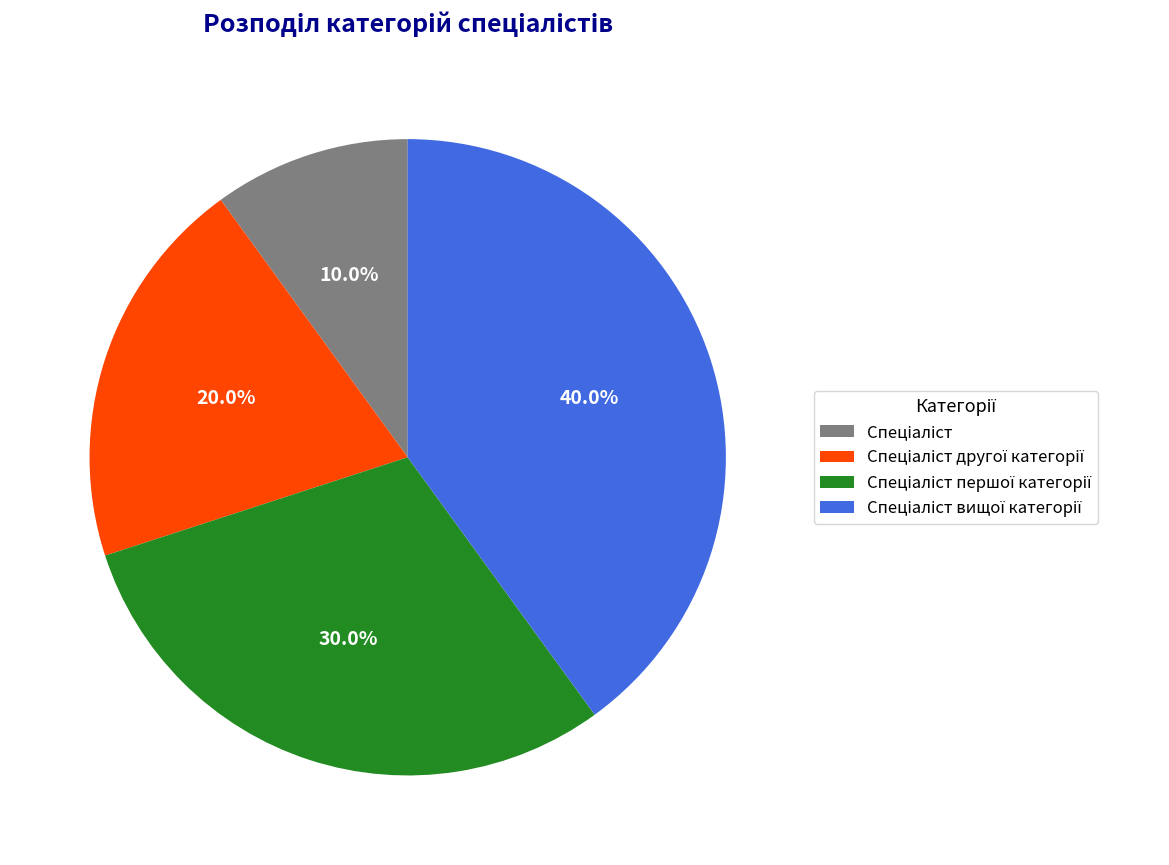

Is there any slice that represents more than half of the pie?

No